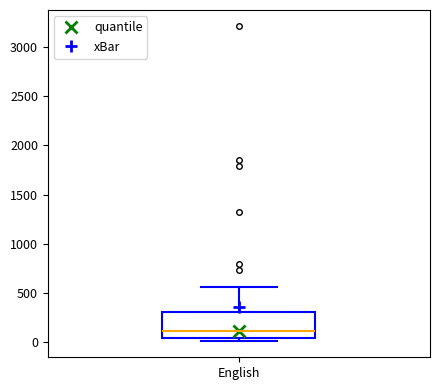

Transcribe this box plot: give where the median line is, the range the box spans, and where the two whiskers end, as read against the y-axis. The values are not printed on the chart, so give them approximately, as read against the axis.

median 100, box 50 to 300, whiskers 0 to 550